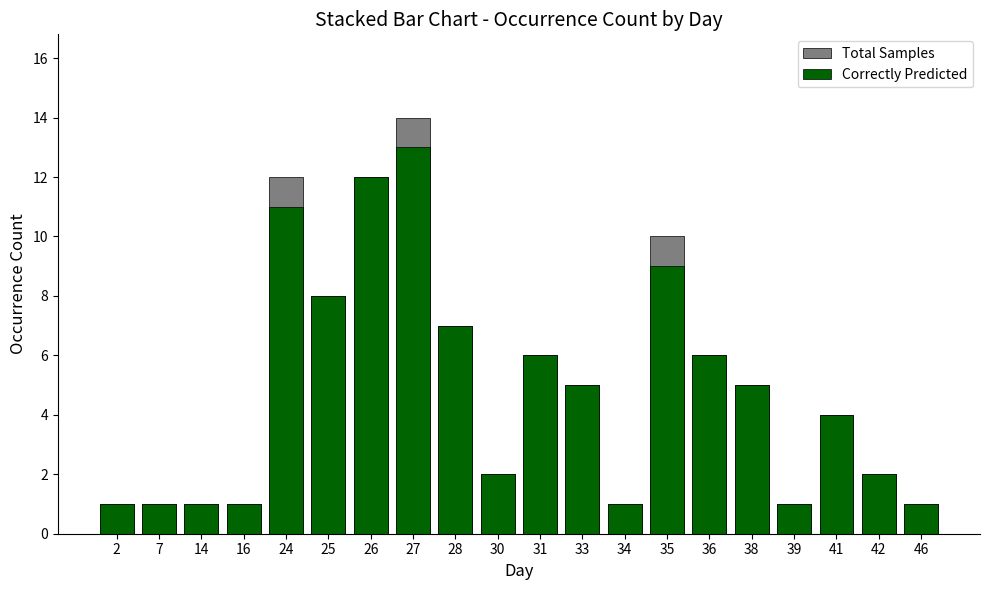

Which series has the widest spread of values?

Total Samples